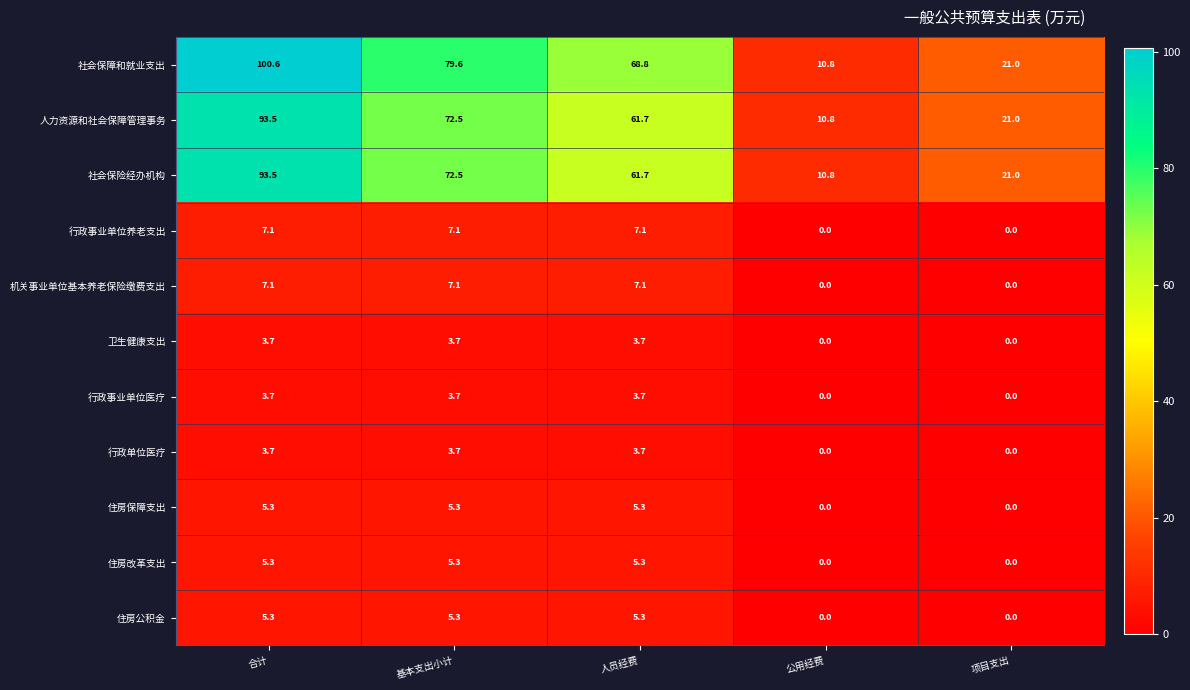

What is the difference between the highest and lowest values at 项目支出?

21.0